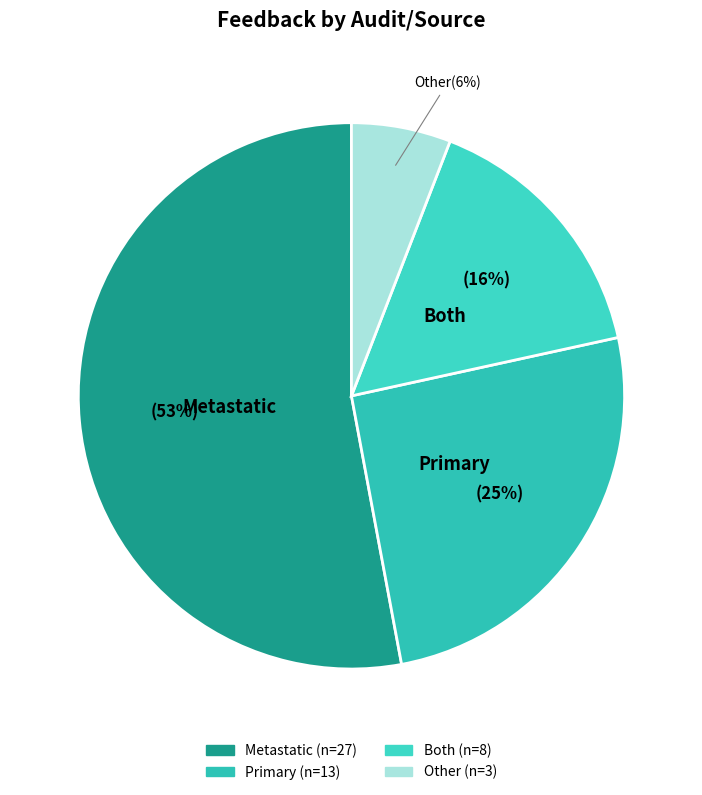

Which slice is the largest?

Metastatic